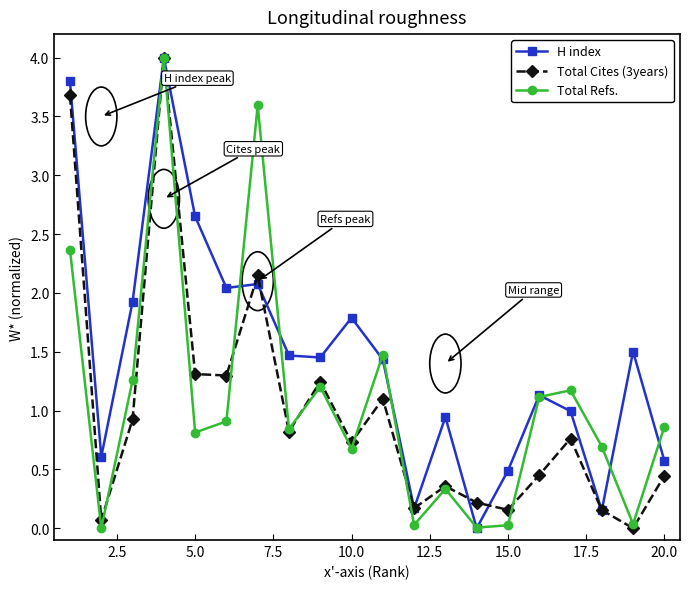

What is the maximum value shown in the chart?

4.0